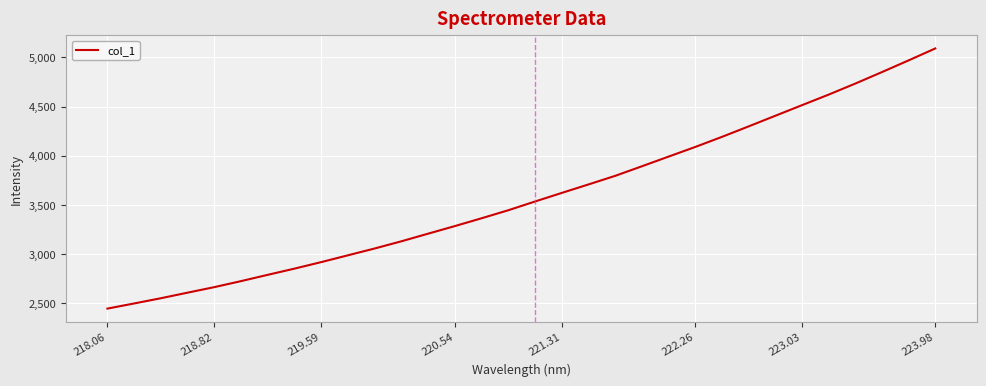

What is the maximum value shown in the chart?

5091.1